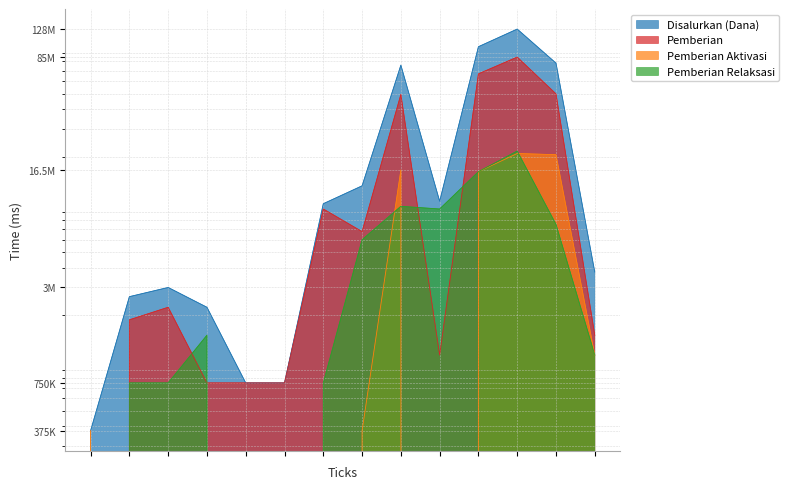

True or false: Disalurkan (Dana) and Pemberian intersect in this chart.

False